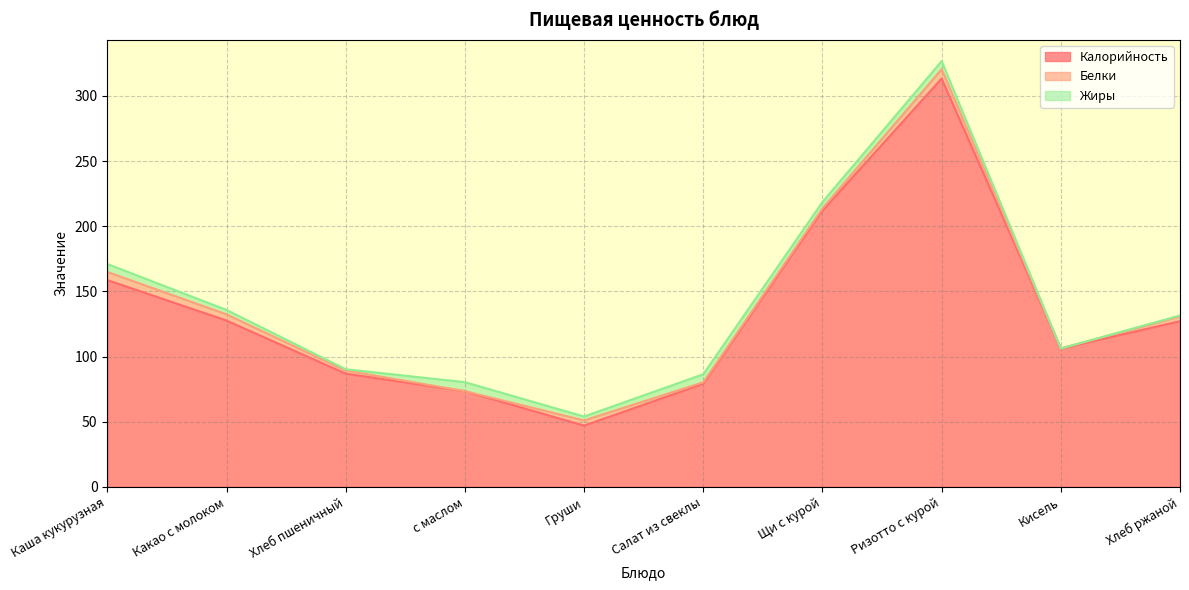

Which series ends up on top after the final intersection of Белки and Жиры?

Белки